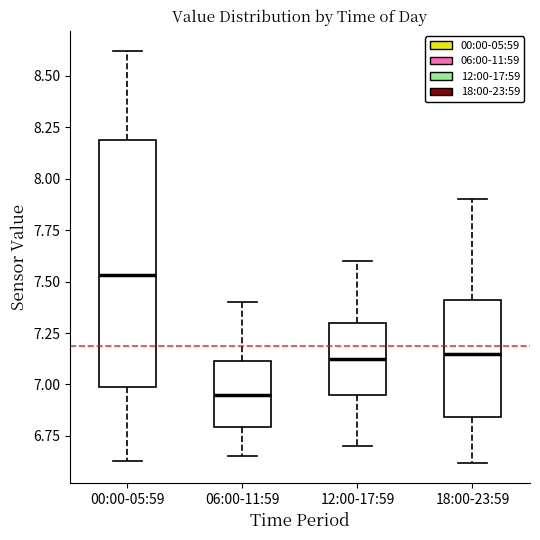

Comparing the boxes themselves (not the whiskers), which one is the tallest?

00:00-05:59